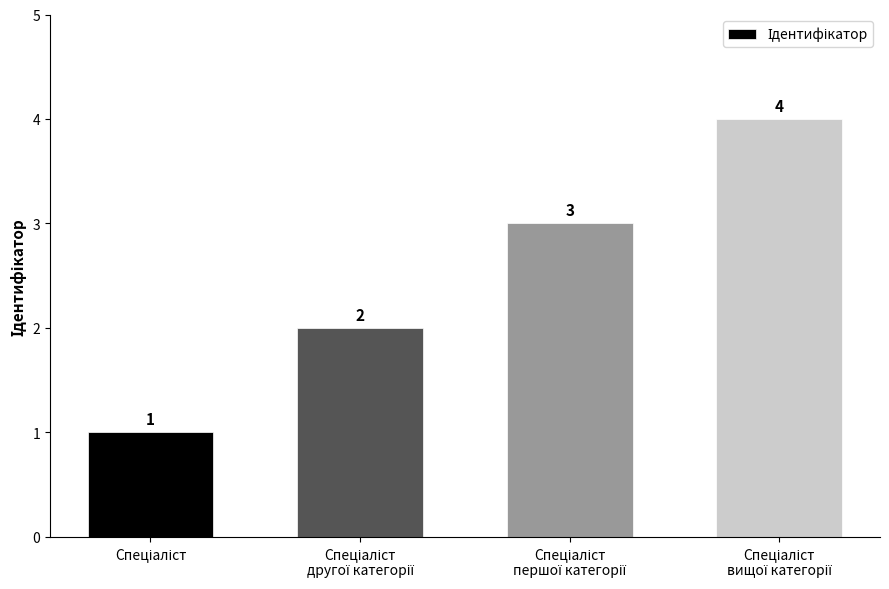

What is the minimum value shown in the chart?

1